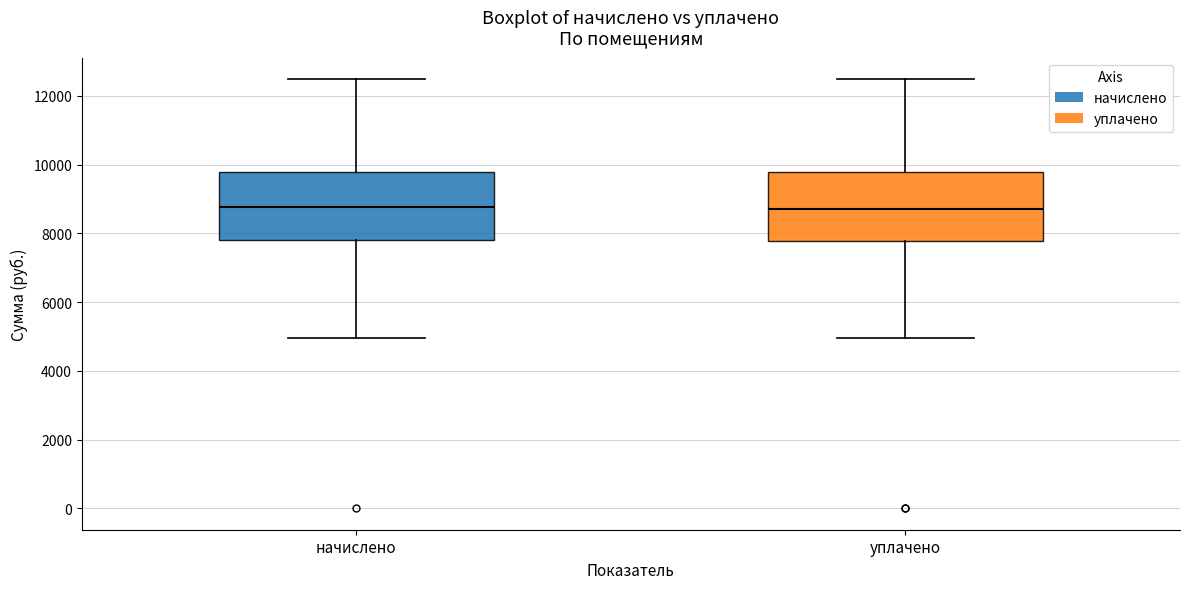

Where is the upper edge of the box for уплачено on the y-axis? The values are not printed on the chart, so give them approximately, as read against the axis.

9800